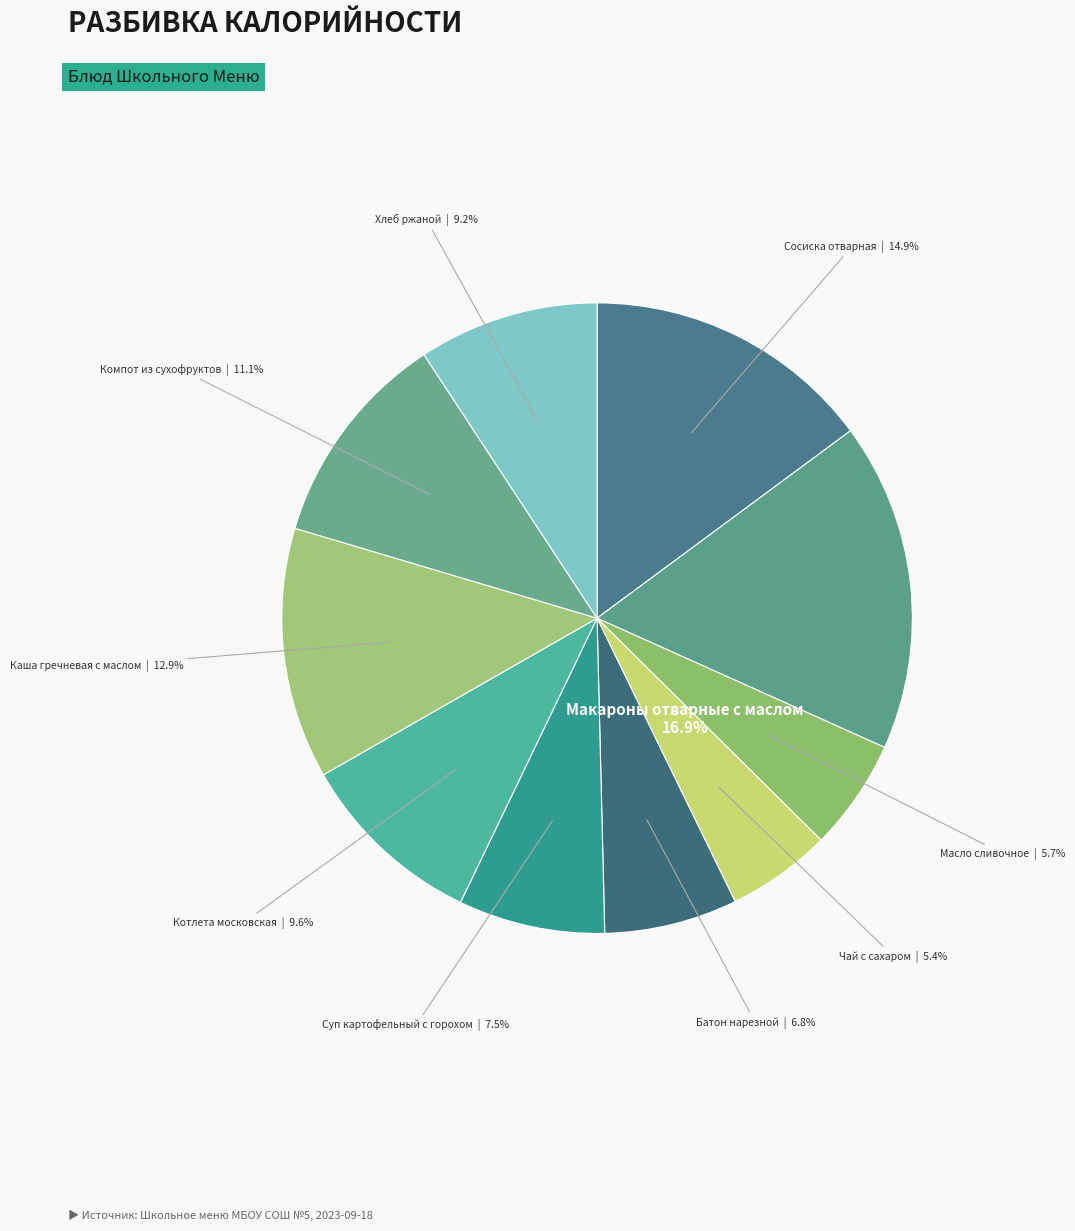

Is there a majority slice in this chart?

No